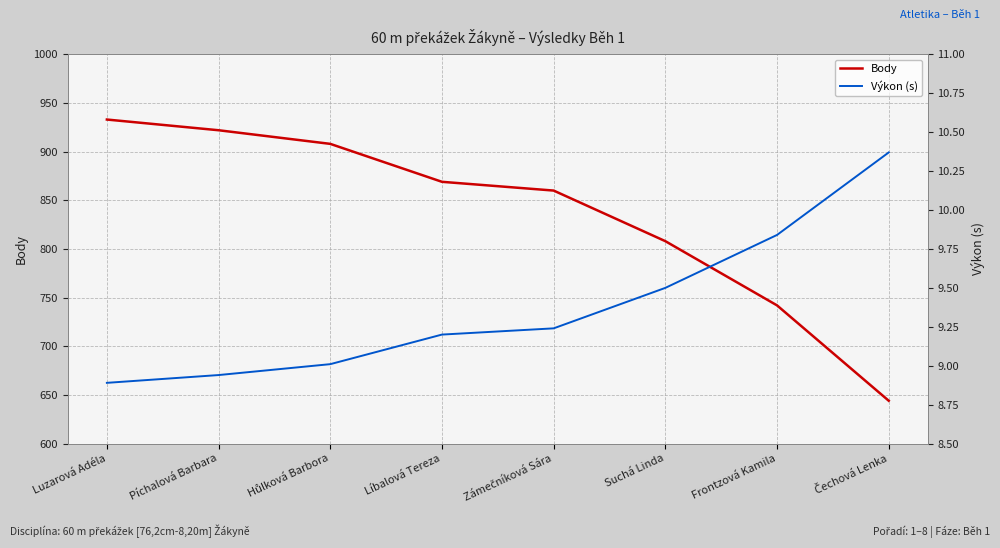

The Body series shows 1578.6 at Hůlková Barbora. True or false?

False